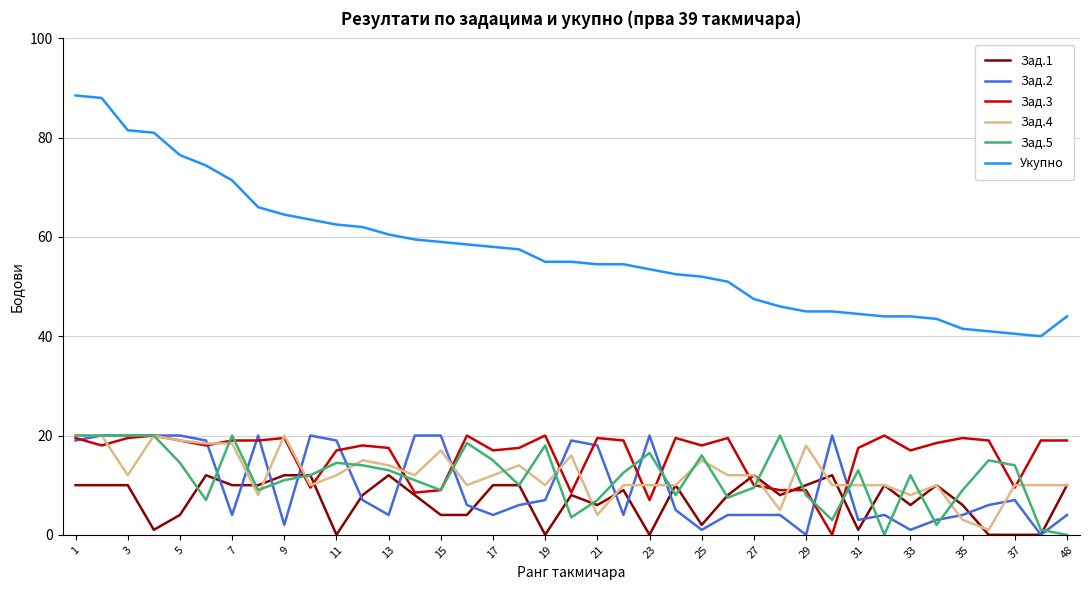

What is the difference between the maximum and second lowest values in the Зад.1 series?

12.0